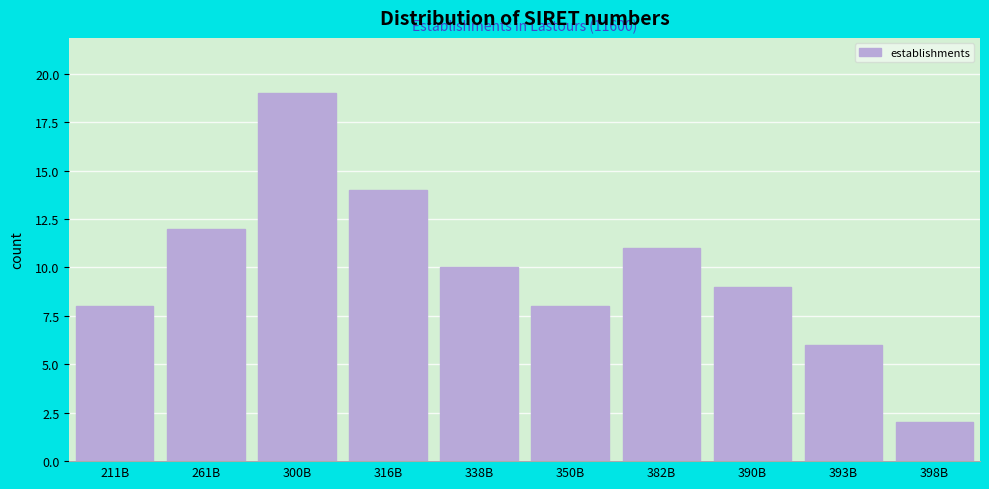

Reading left to right, extract all data points from this chart.

211B=8	261B=12	300B=19	316B=14	338B=10	350B=8	382B=11	390B=9	393B=6	398B=2